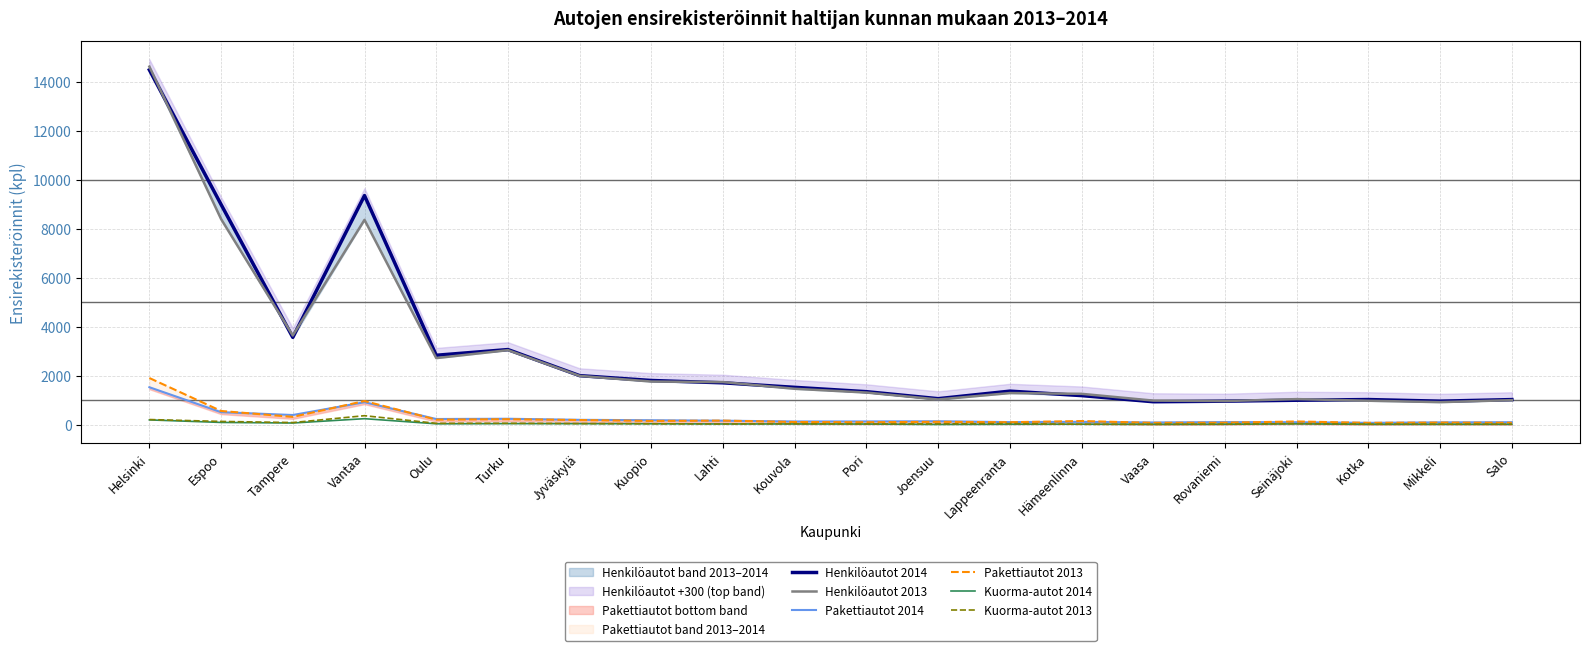

What is the difference between the Kuorma-autot 2013 values at Joensuu and Jyväskylä?

13